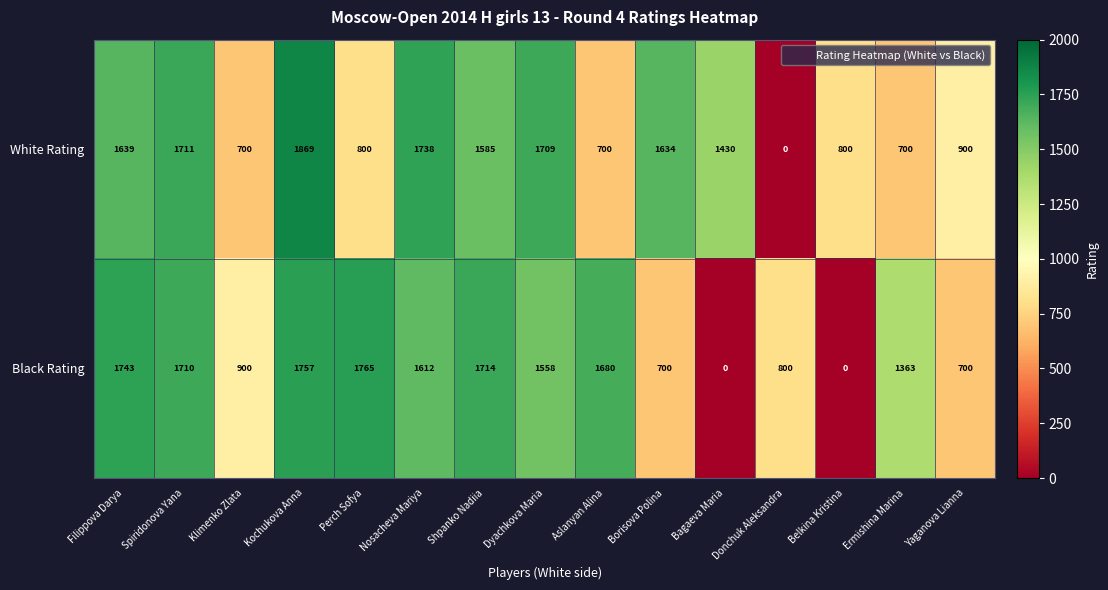

The Black Rating series shows 1044 at Yaganova Lianna. True or false?

False